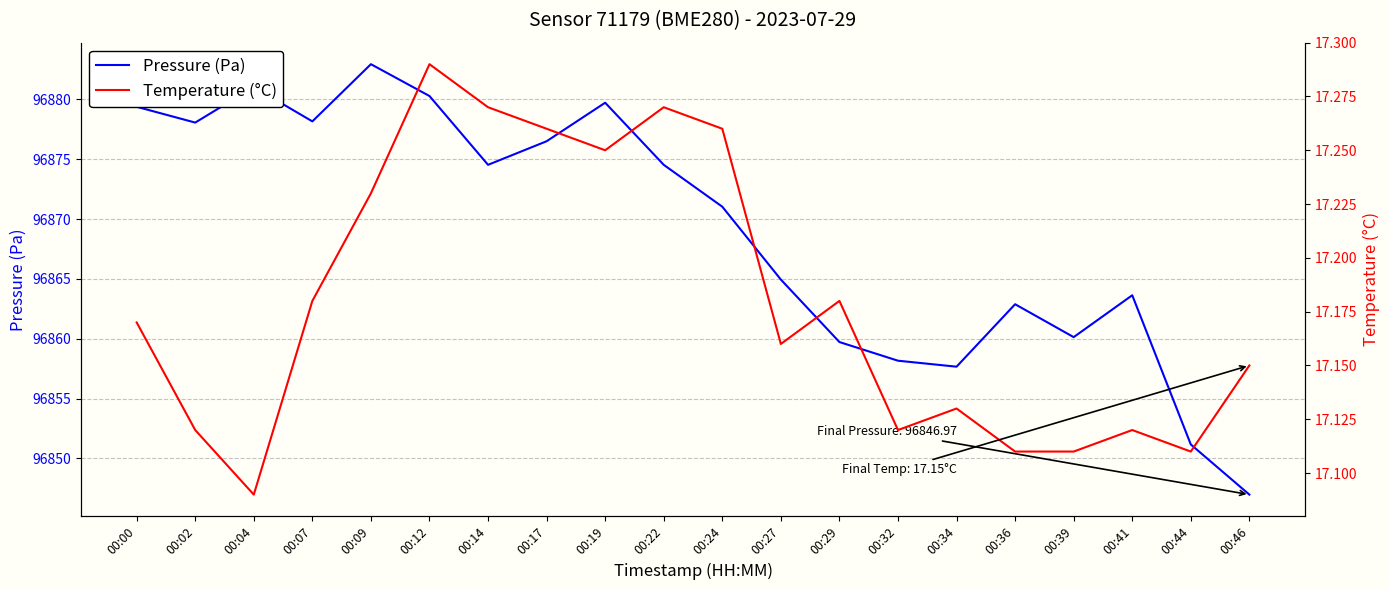

Where is the first local minimum for Pressure (Pa)?

00:02